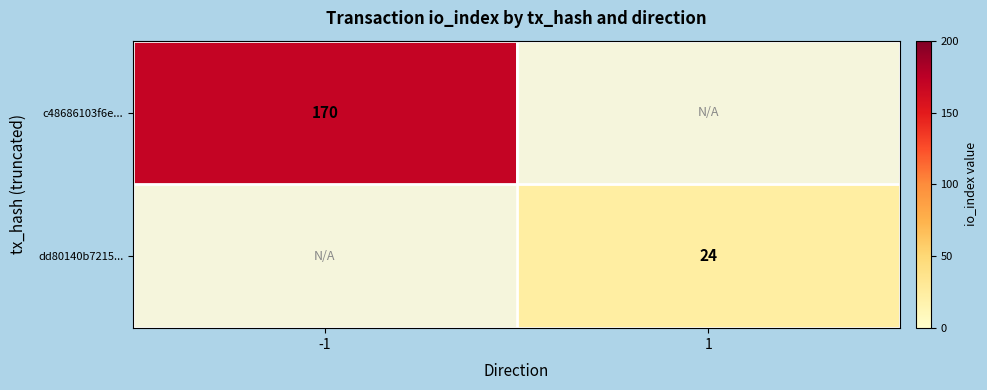

The value of c48686103f6e... at -1 is 261. True or false?

False